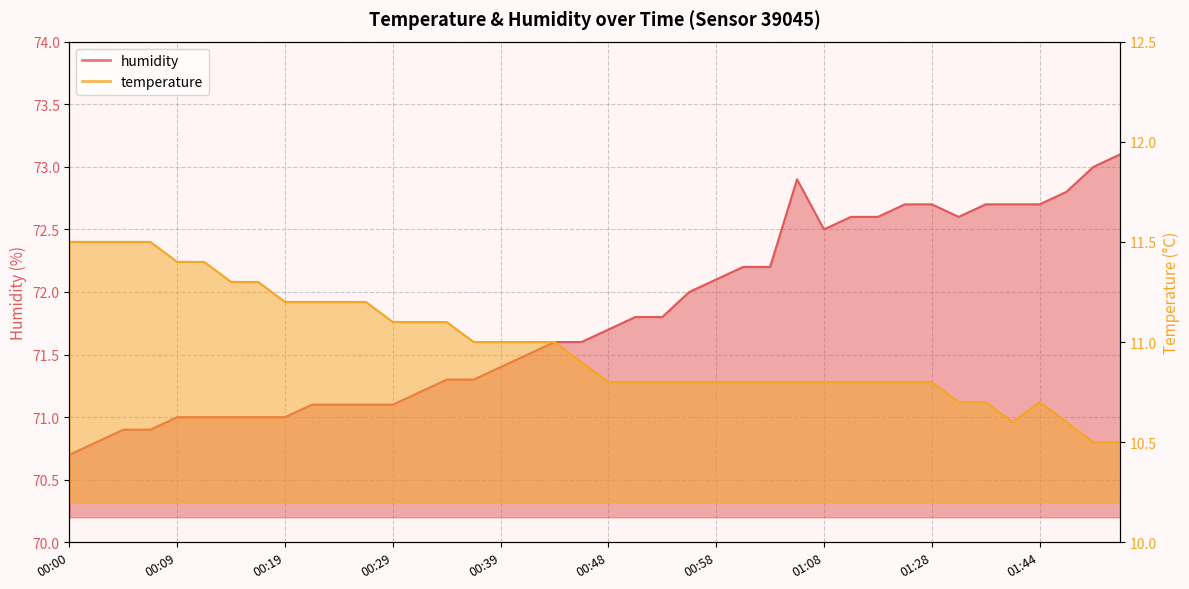

Which label corresponds to the smallest value in the chart?

01:52